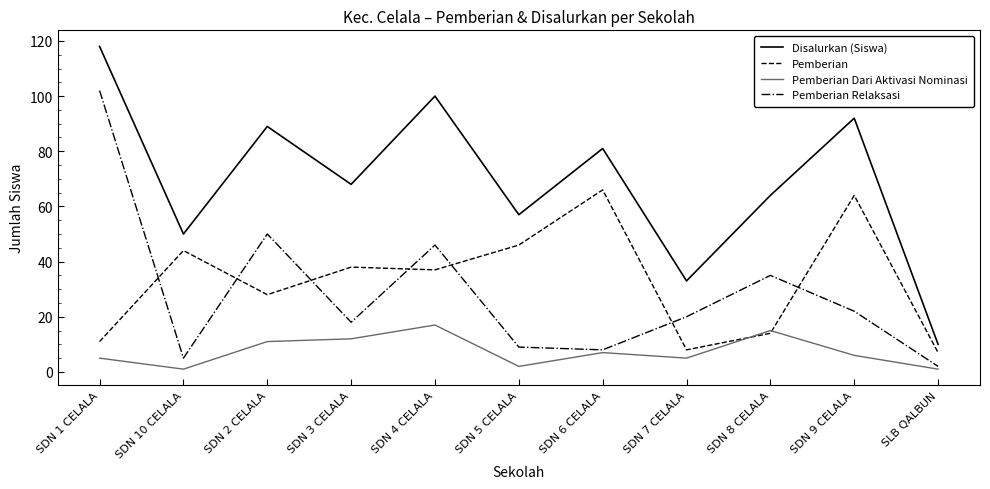

Reading left to right, extract all data points from this chart.

Disalurkan (Siswa): SDN 1 CELALA=118	SDN 10 CELALA=50	SDN 2 CELALA=89	SDN 3 CELALA=68	SDN 4 CELALA=100	SDN 5 CELALA=57	SDN 6 CELALA=81	SDN 7 CELALA=33	SDN 8 CELALA=64	SDN 9 CELALA=92	SLB QALBUN=10
Pemberian: SDN 1 CELALA=11	SDN 10 CELALA=44	SDN 2 CELALA=28	SDN 3 CELALA=38	SDN 4 CELALA=37	SDN 5 CELALA=46	SDN 6 CELALA=66	SDN 7 CELALA=8	SDN 8 CELALA=14	SDN 9 CELALA=64	SLB QALBUN=7
Pemberian Dari Aktivasi Nominasi: SDN 1 CELALA=5	SDN 10 CELALA=1	SDN 2 CELALA=11	SDN 3 CELALA=12	SDN 4 CELALA=17	SDN 5 CELALA=2	SDN 6 CELALA=7	SDN 7 CELALA=5	SDN 8 CELALA=15	SDN 9 CELALA=6	SLB QALBUN=1
Pemberian Relaksasi: SDN 1 CELALA=102	SDN 10 CELALA=5	SDN 2 CELALA=50	SDN 3 CELALA=18	SDN 4 CELALA=46	SDN 5 CELALA=9	SDN 6 CELALA=8	SDN 7 CELALA=20	SDN 8 CELALA=35	SDN 9 CELALA=22	SLB QALBUN=2